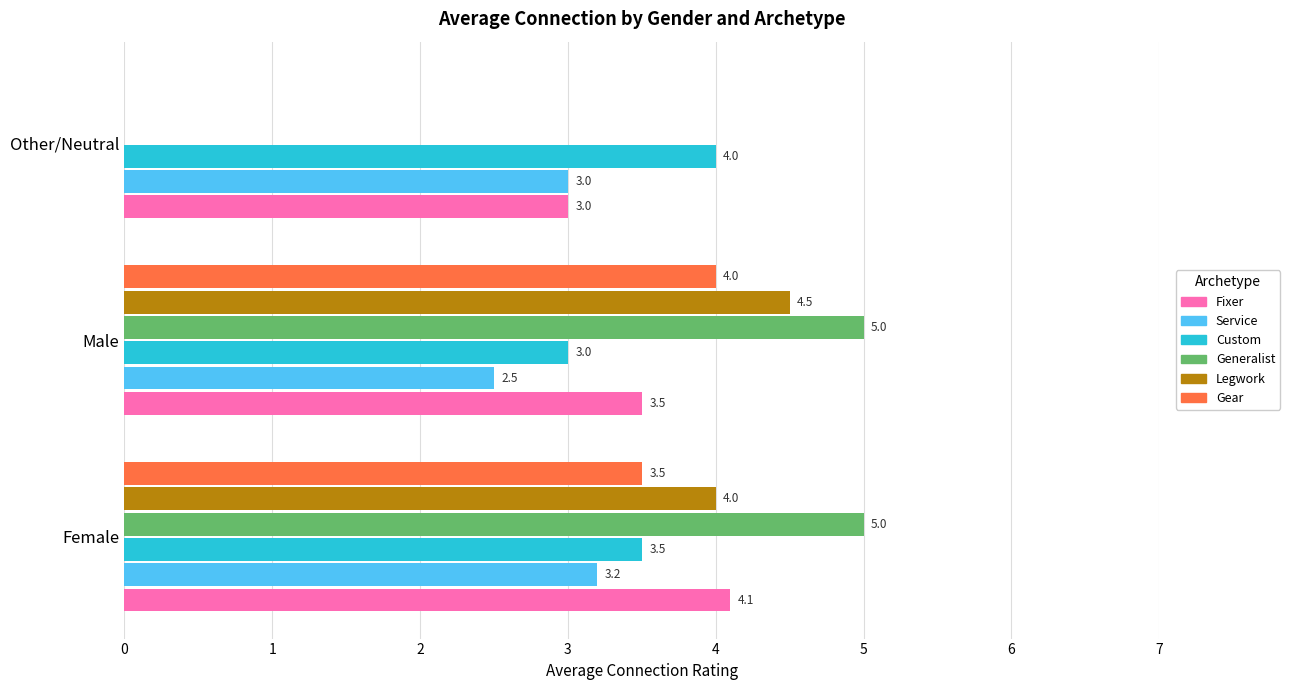

What is the total value across all series at Female?

23.3